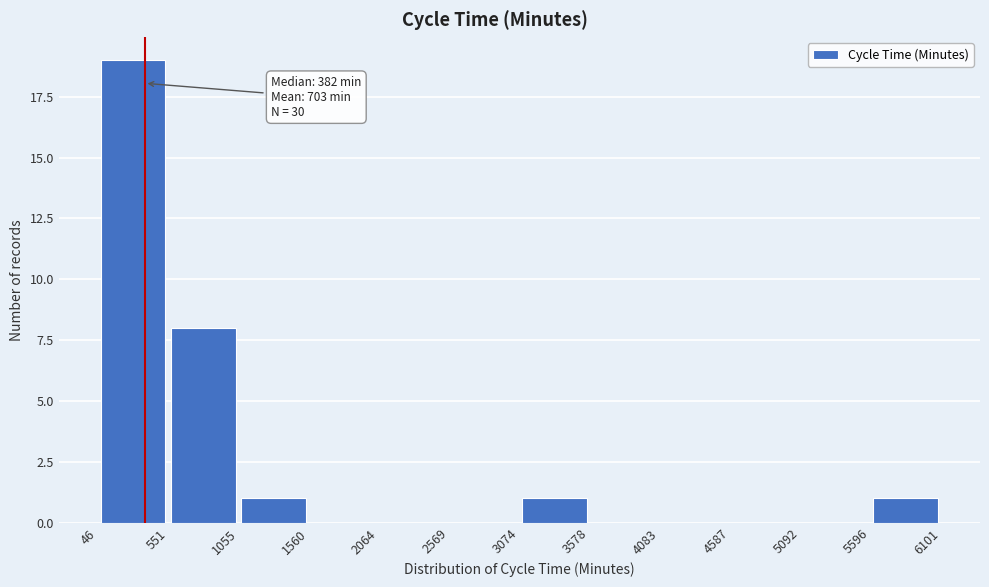

Which range on the x-axis has the tallest bar?

46 to 551